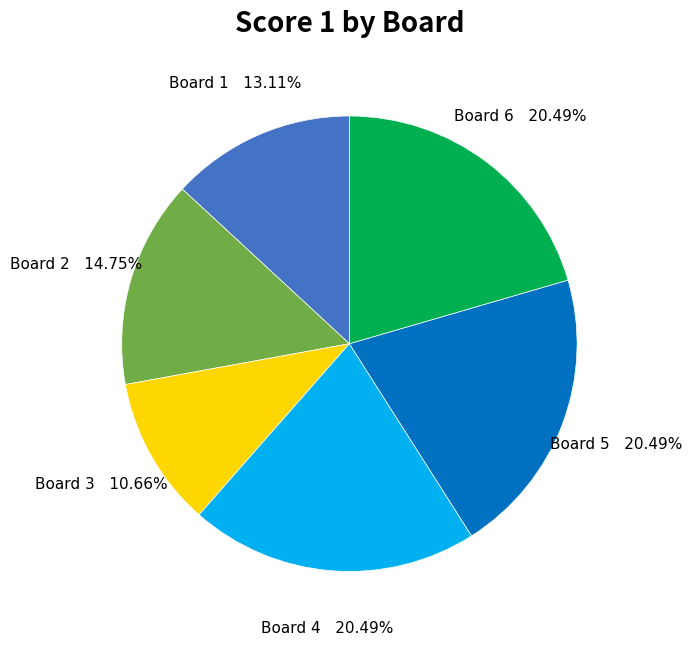

Is there any slice that represents more than half of the pie?

No